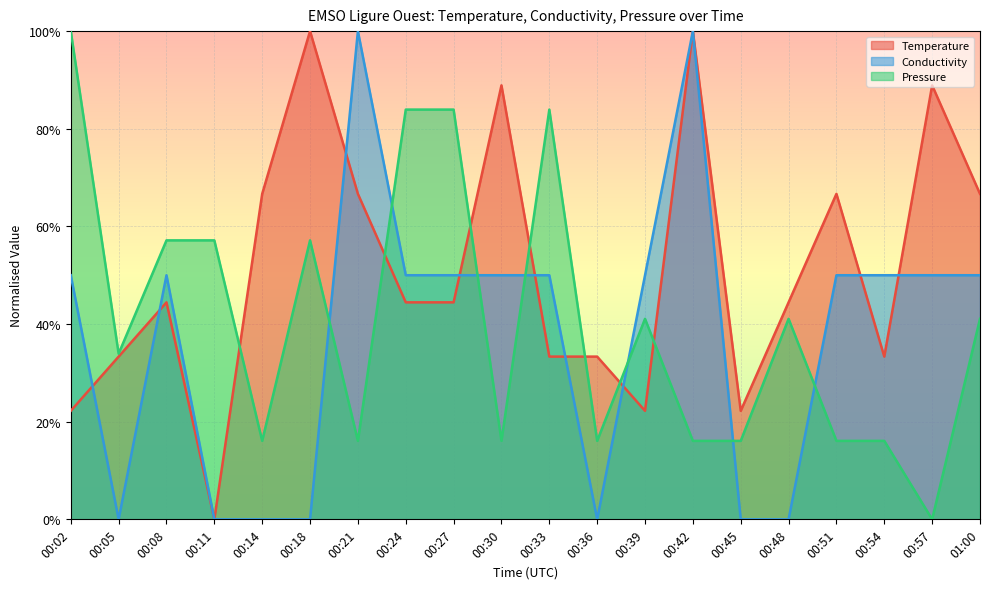

What is the sum of the Temperature values at 00:05 and 00:21?

1.0